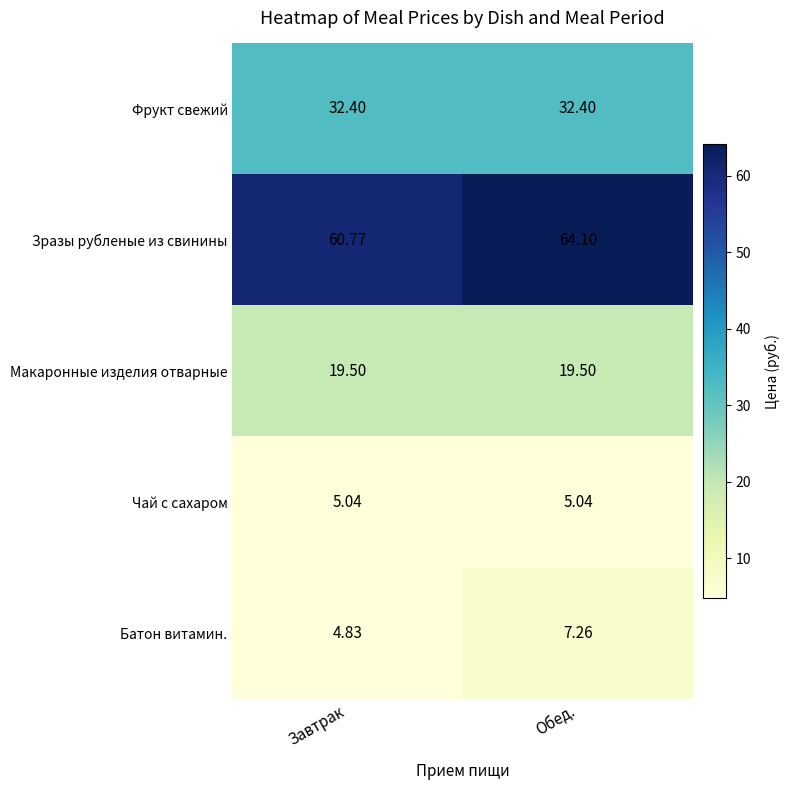

Which series has the largest total across all categories?

Зразы рубленые из свинины